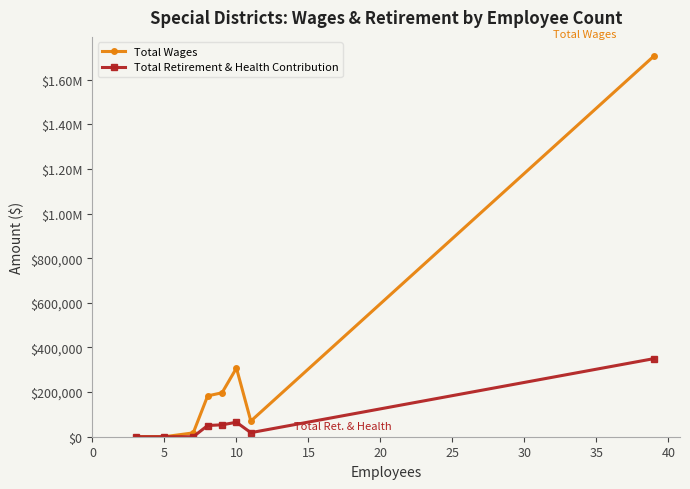

What are all the series names shown in the legend?

Total Wages, Total Retirement & Health Contribution